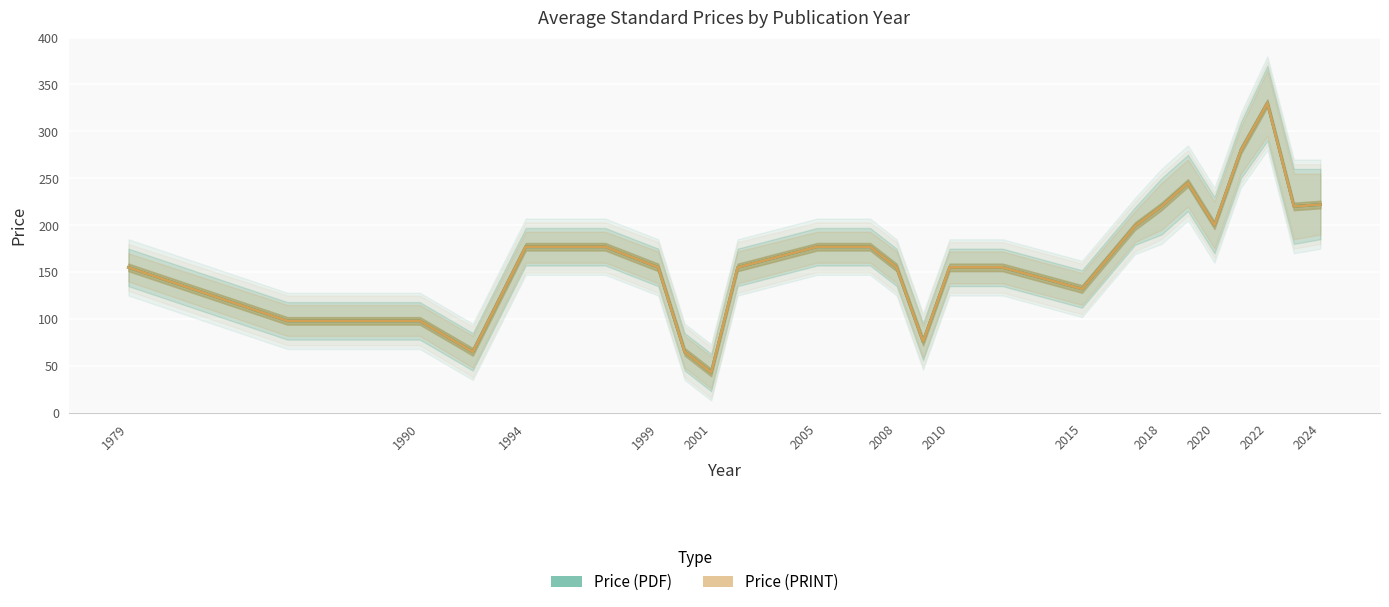

What is the average value of the Price (PDF) series?

165